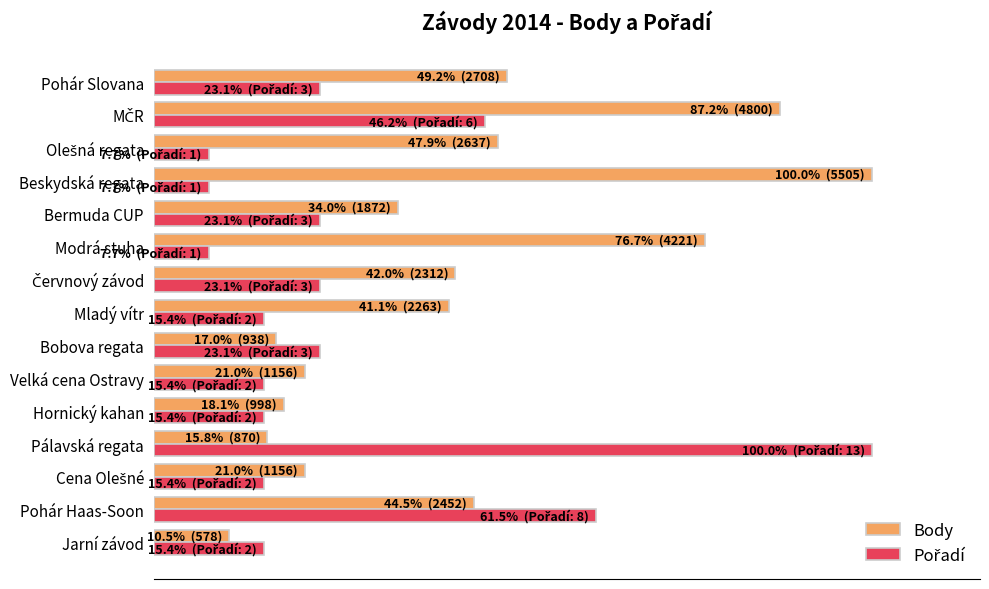

What is the minimum value for Pořadí?

7.7